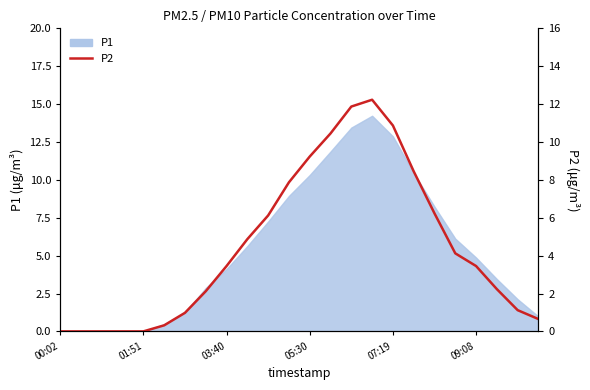

What is the greatest value displayed?

12.2